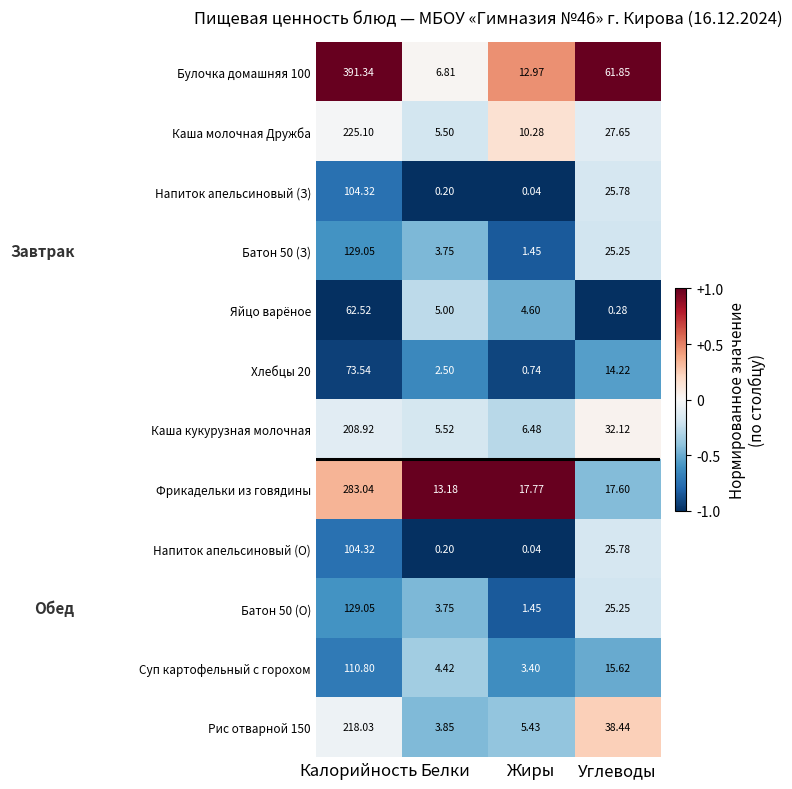

Where does the Булочка домашняя 100 series first go above 61?

Калорийность